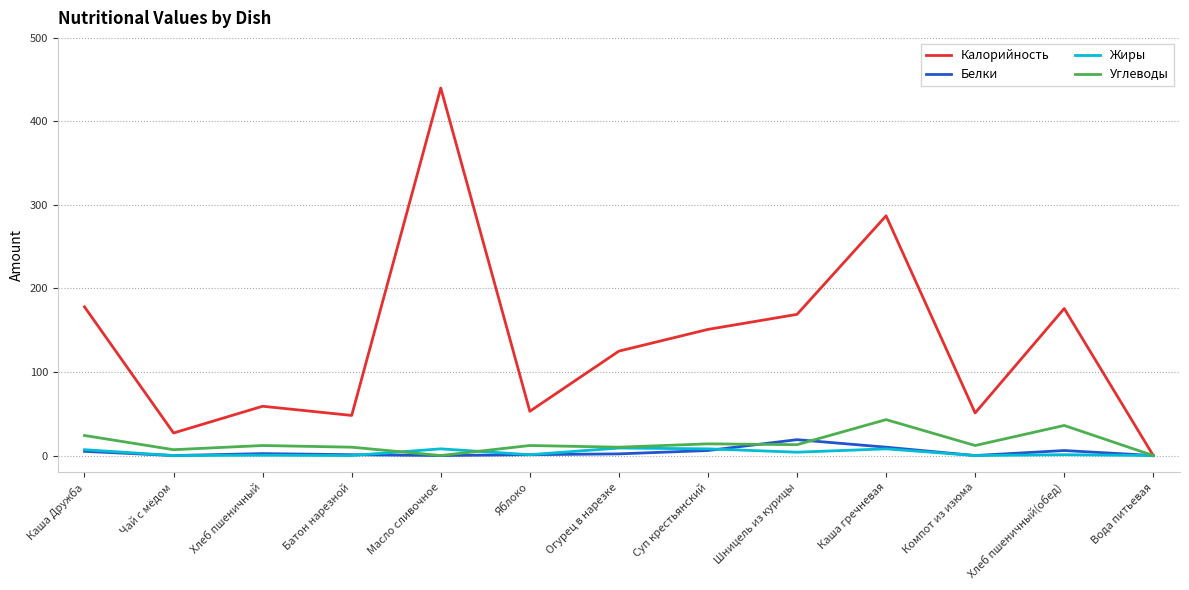

Between Огурец в нарезке and Суп крестьянский, which series saw the biggest shift?

Калорийность